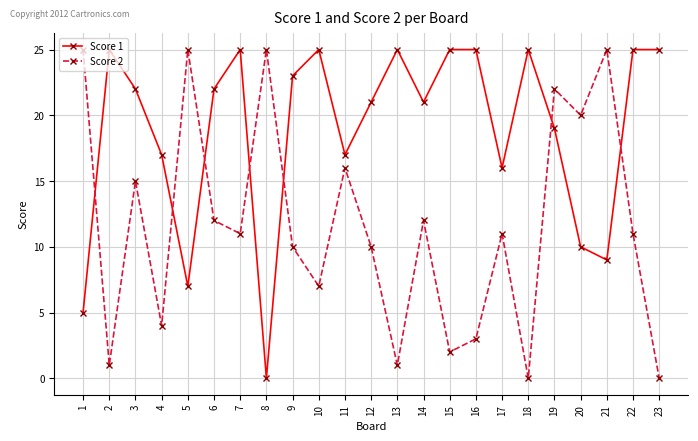

The value of Score 2 at 21 is 12. True or false?

False